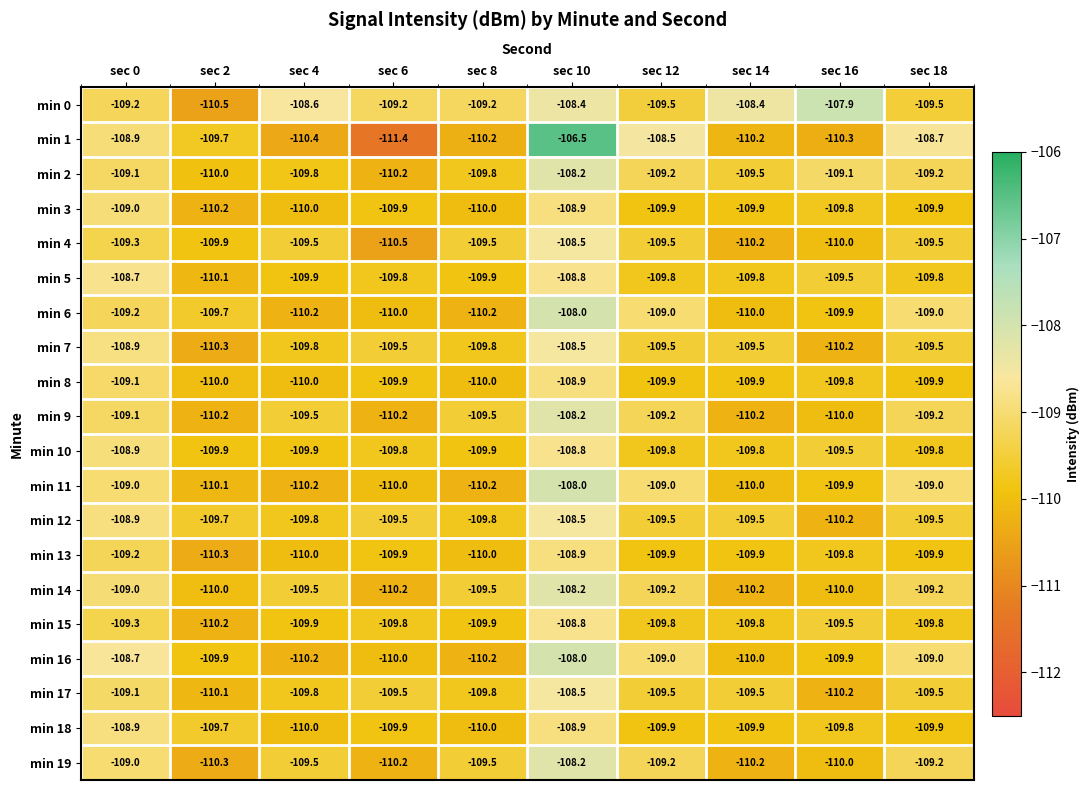

What is the difference between the maximum and second lowest values in the min 11 series?

2.2